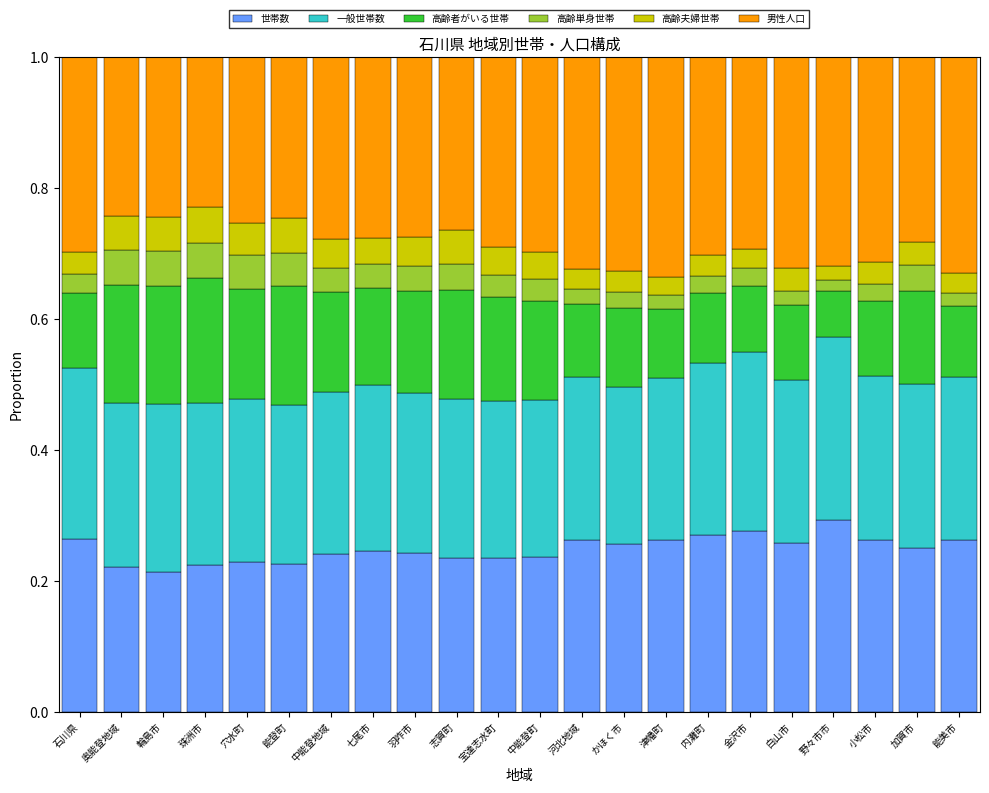

The value of 世帯数 at かほく市 is 0.5. True or false?

False